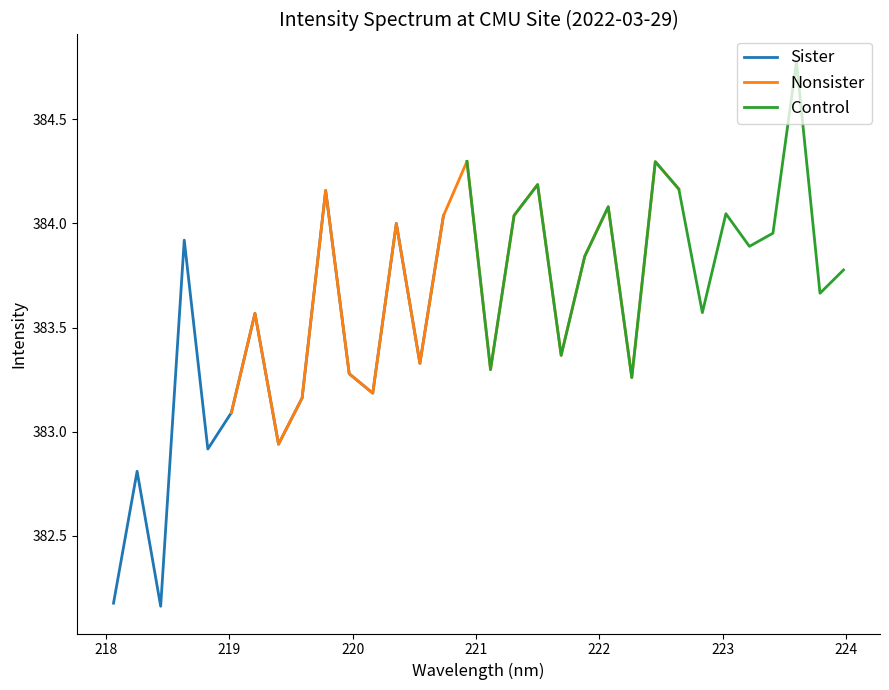

Rank the categories by value from highest to lowest.

29, 15, 23, 18, 24, 9, 21, 26, 17, 14, 12, 28, 3, 27, 20, 31, 30, 25, 6, 19, 13, 16, 10, 22, 11, 8, 5, 7, 4, 1, 0, 2